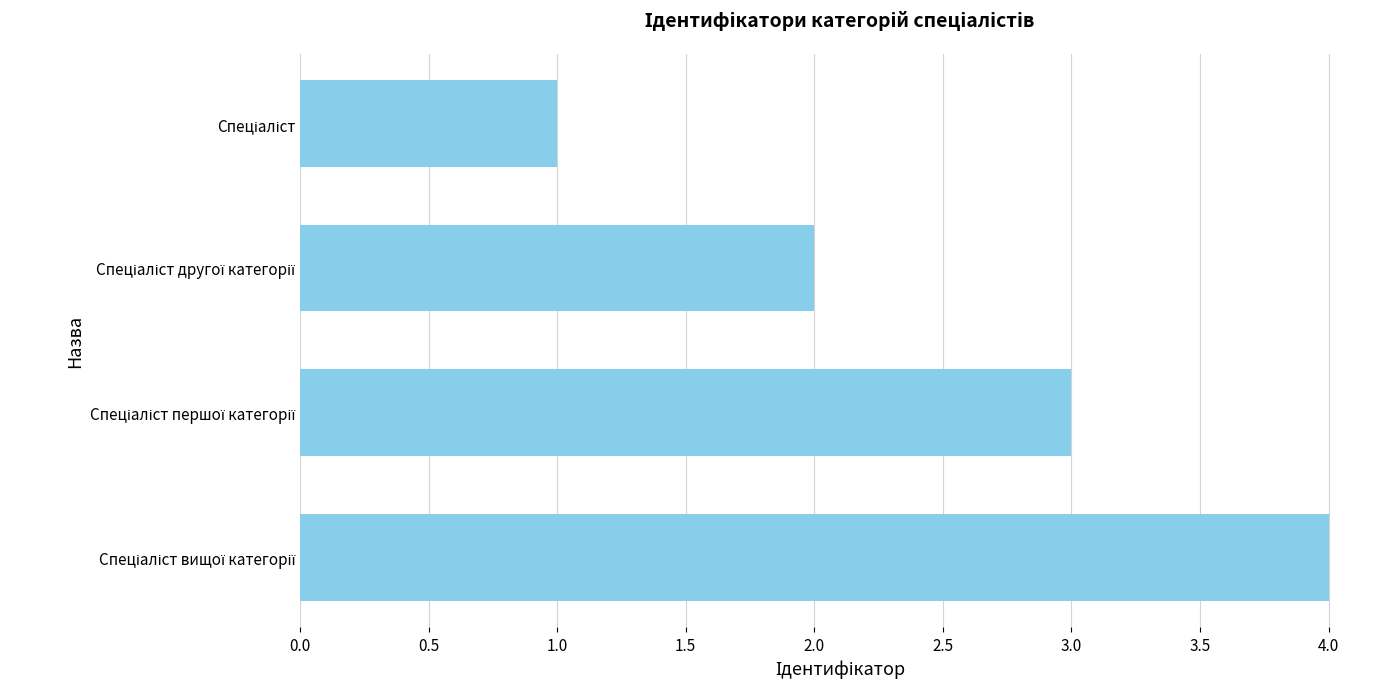

What is the sum of all values?

10